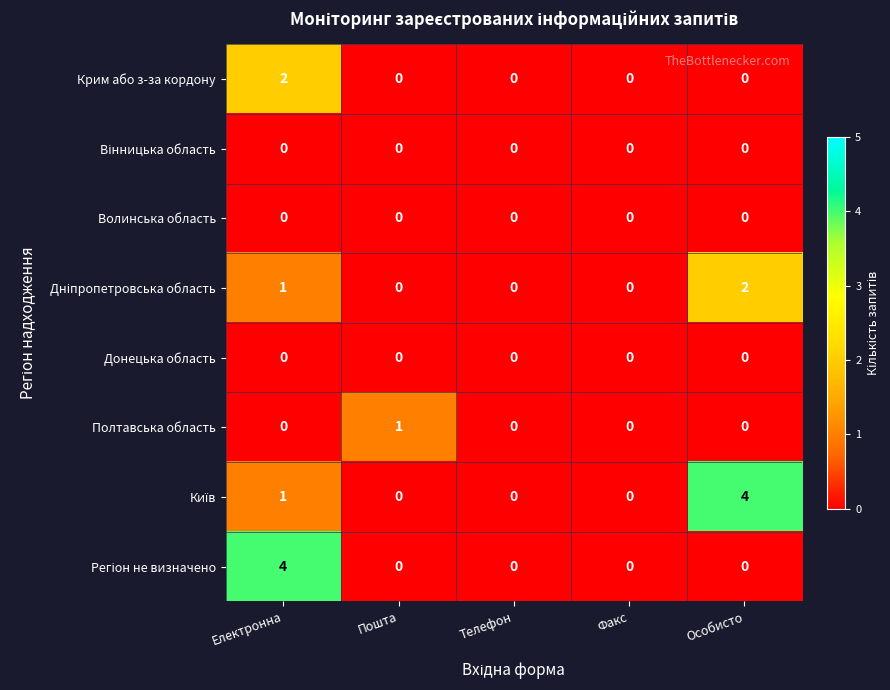

At which label does Крим або з-за кордону reach its peak?

Електронна